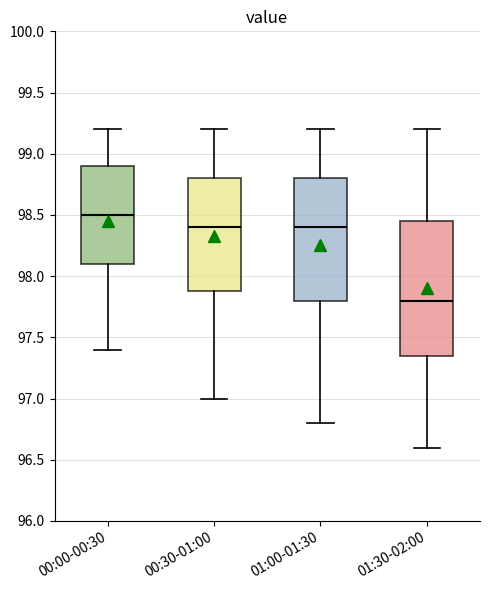

Where does the median line of the box for 01:00-01:30 sit on the y-axis? The values are not printed on the chart, so give them approximately, as read against the axis.

98.40